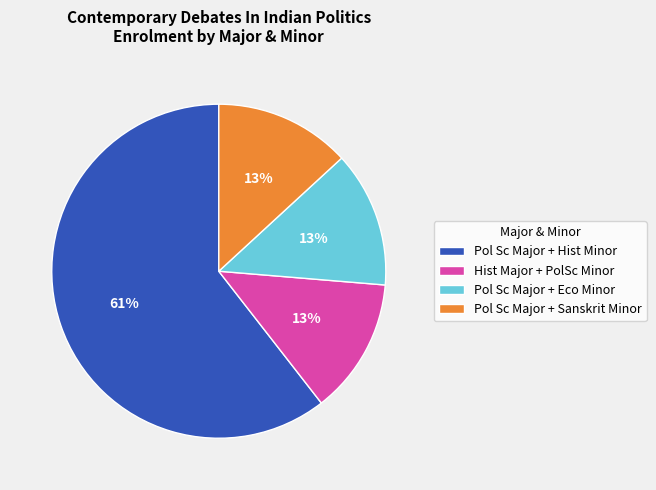

What percentage is the Hist Major + PolSc Minor slice, to the nearest percent?

13%